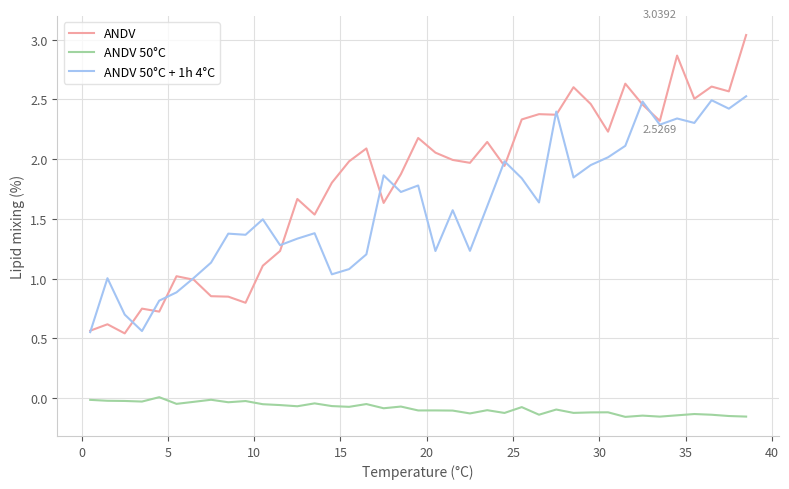

In ANDV 50°C + 1h 4°C, how many points are higher than both neighbors (excluding endpoints)?

12